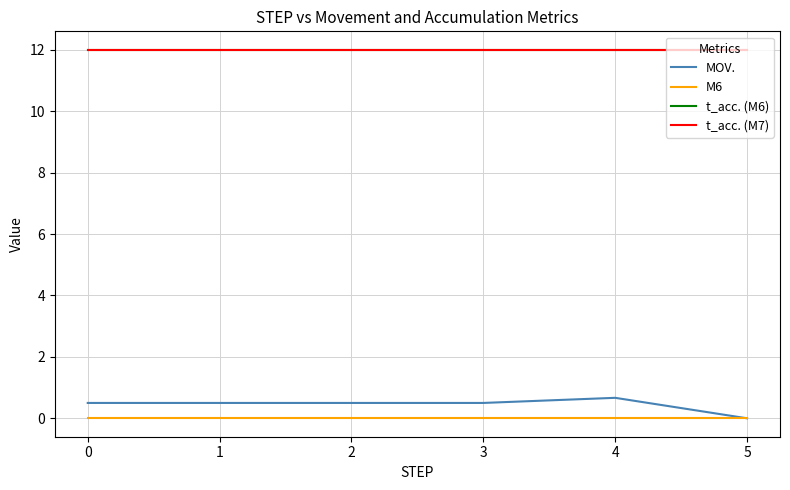

True or false: M6 and MOV. intersect in this chart.

False